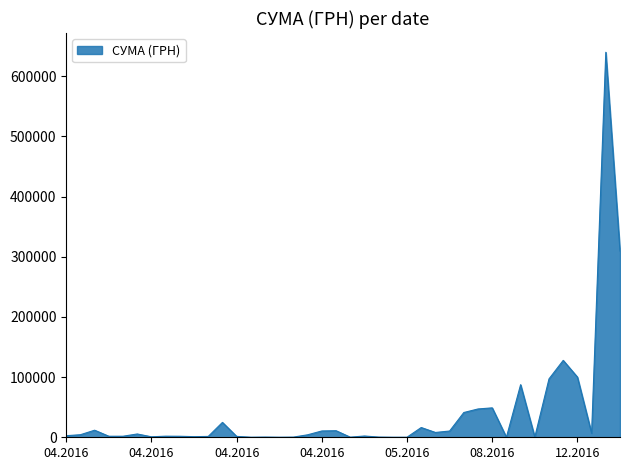

What is the maximum value shown in the chart?

639735.9